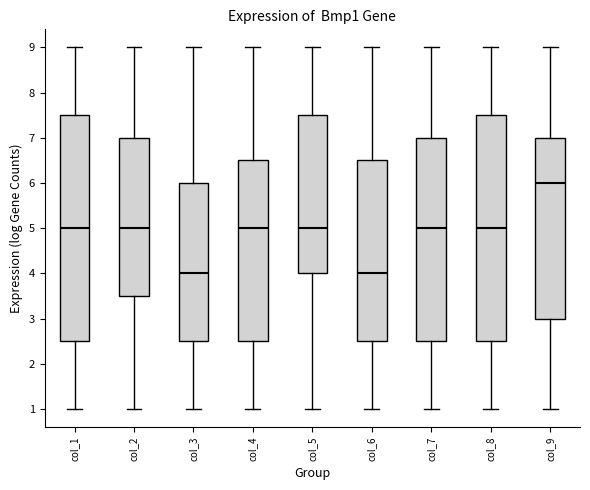

Reading left to right, read every box against the y-axis: the position of its median line, the range the box covers, and the ends of its whiskers. The values are not printed on the chart, so give them approximately, as read against the axis.

col_1: median 5.0, box 2.5 to 7.5, whiskers 1.0 to 9.0
col_2: median 5.0, box 3.5 to 7.0, whiskers 1.0 to 9.0
col_3: median 4.0, box 2.5 to 6.0, whiskers 1.0 to 9.0
col_4: median 5.0, box 2.5 to 6.5, whiskers 1.0 to 9.0
col_5: median 5.0, box 4.0 to 7.5, whiskers 1.0 to 9.0
col_6: median 4.0, box 2.5 to 6.5, whiskers 1.0 to 9.0
col_7: median 5.0, box 2.5 to 7.0, whiskers 1.0 to 9.0
col_8: median 5.0, box 2.5 to 7.5, whiskers 1.0 to 9.0
col_9: median 6.0, box 3.0 to 7.0, whiskers 1.0 to 9.0